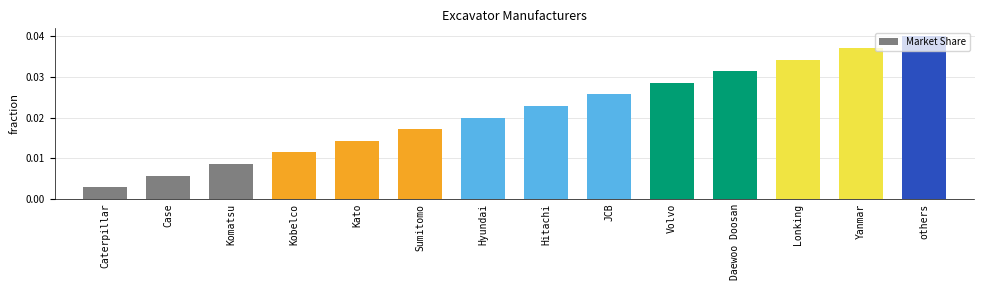

Where is the data nearest to the value 0?

Caterpillar